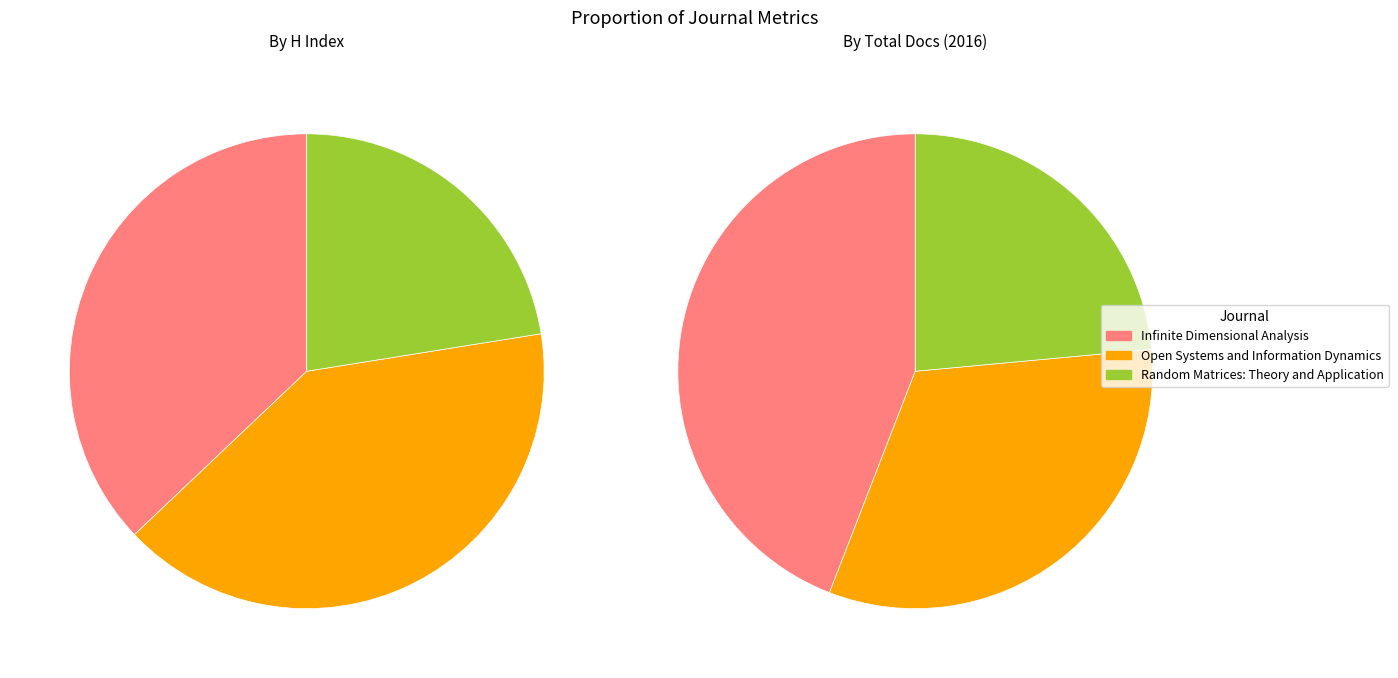

Is there a majority slice in this chart?

No